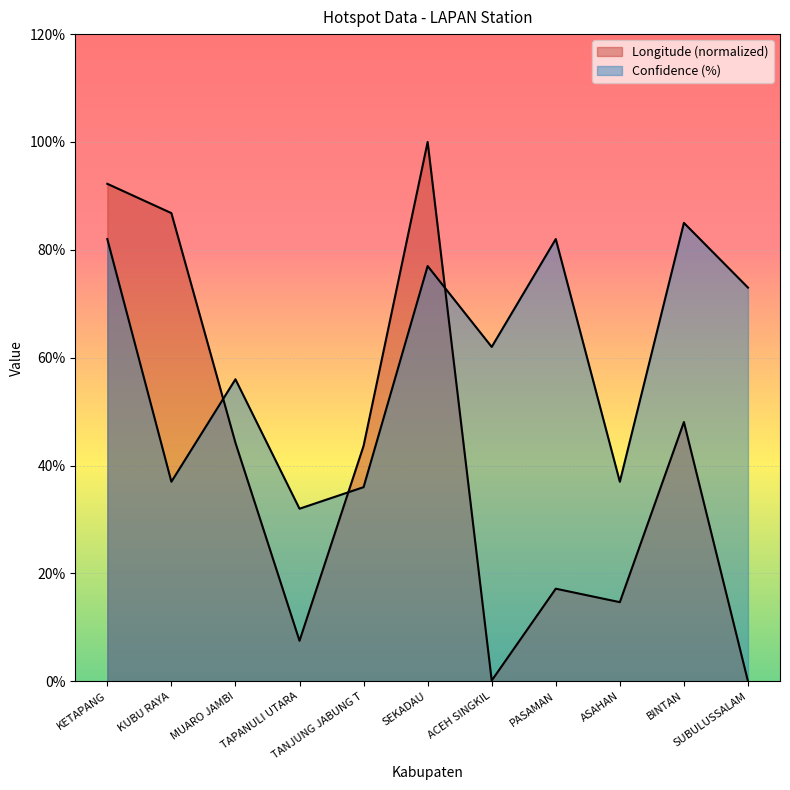

What is the difference between the second highest and second lowest values in the Confidence series?

46.0